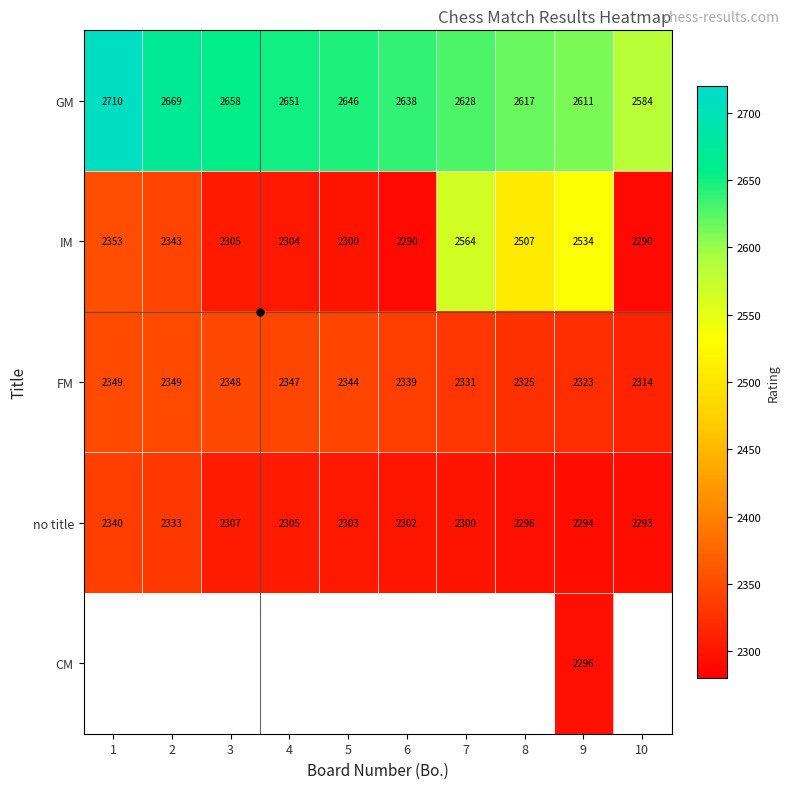

Rank the series at 9 from highest to lowest value.

GM, IM, FM, CM, no title